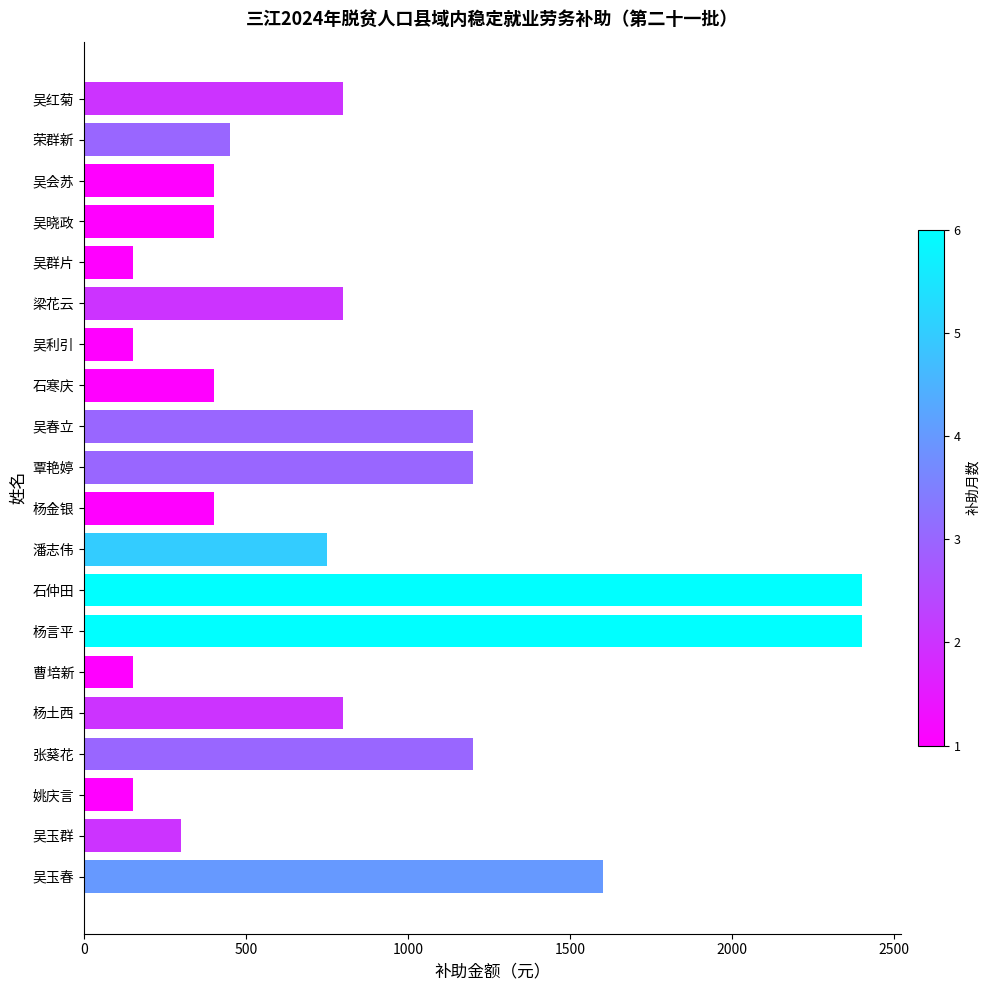

What is the label of the 5th bar from the bottom?

杨土西